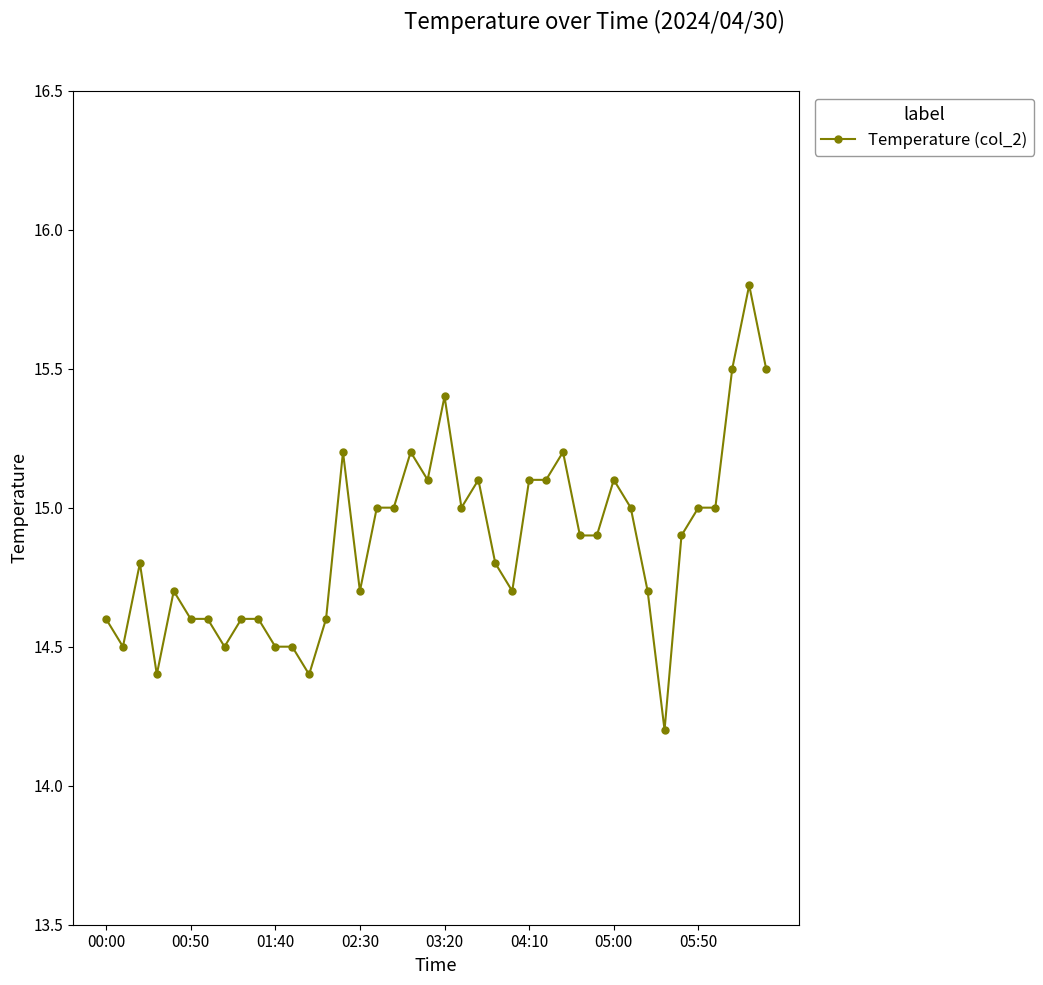

What is the value of the 21st point from the left?

15.4